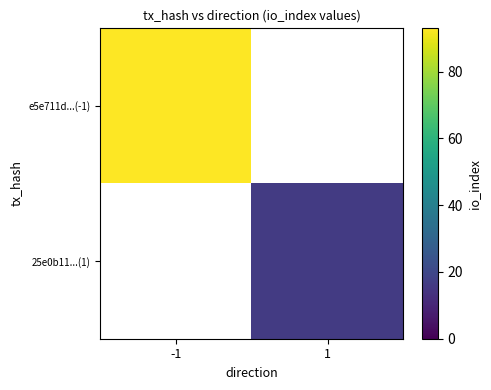

At which label is e5e711d...(-1) closest to 93?

-1